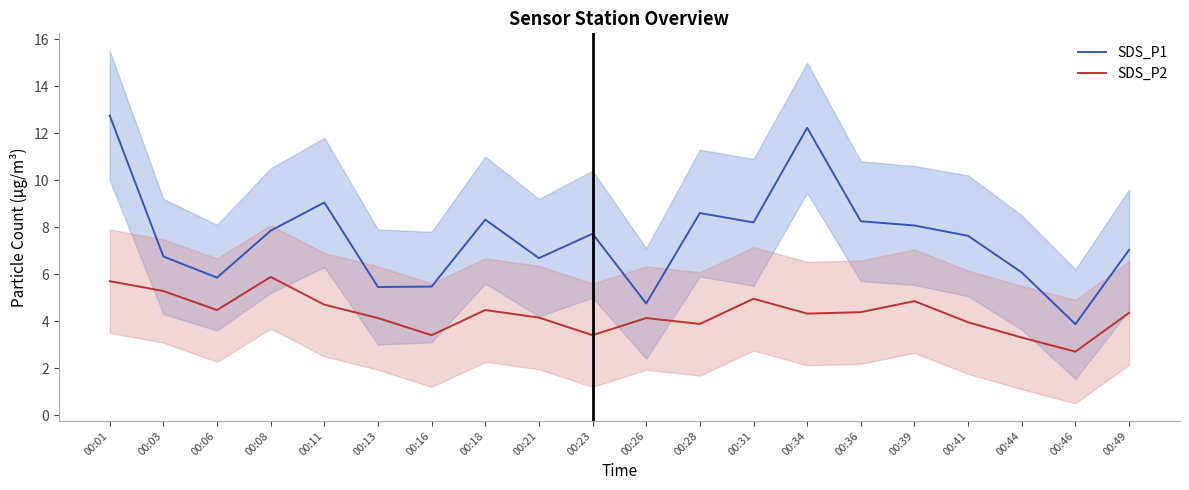

Which label corresponds to the largest value in the chart?

00:01